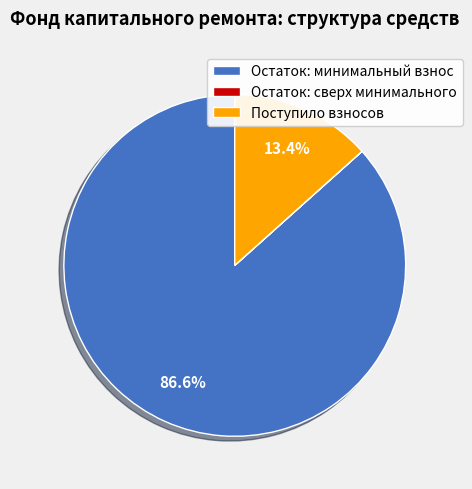

Which category has the biggest portion of the pie?

Остаток: минимальный взнос